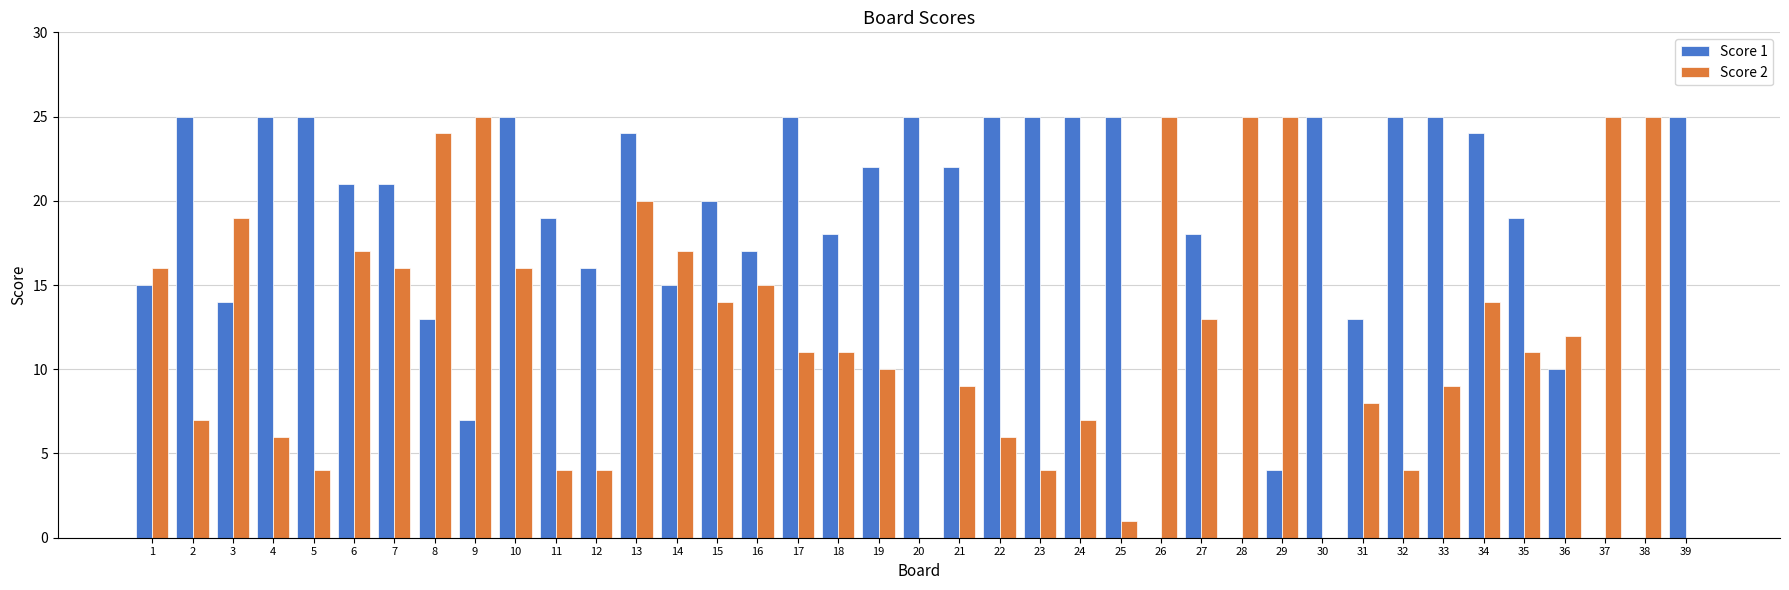

True or false: Score 2 has a value of 8 at 31.

True